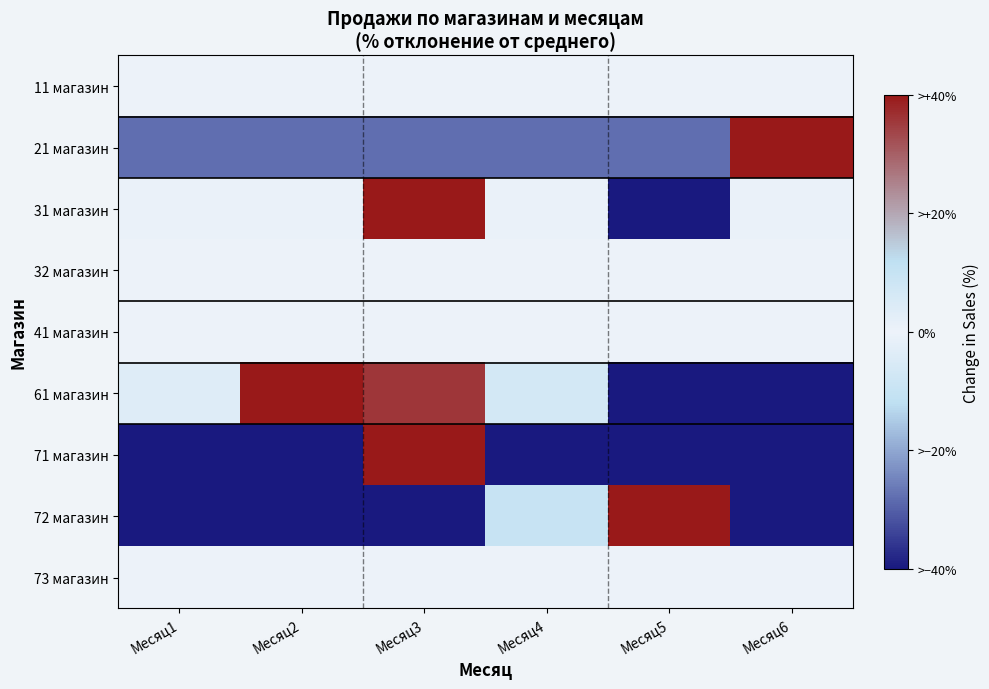

Reading right to left, extract all data points from this chart.

11 магазин: Месяц6=0.0	Месяц5=0.0	Месяц4=0.0	Месяц3=0.0	Месяц2=0.0	Месяц1=0.0
21 магазин: Месяц6=140.0	Месяц5=-28.0	Месяц4=-28.0	Месяц3=-28.0	Месяц2=-28.0	Месяц1=-28.0
31 магазин: Месяц6=-0.9	Месяц5=-56.0	Месяц4=-0.9	Месяц3=59.6	Месяц2=-0.9	Месяц1=-0.9
32 магазин: Месяц6=0.0	Месяц5=0.0	Месяц4=0.0	Месяц3=0.0	Месяц2=0.0	Месяц1=0.0
41 магазин: Месяц6=0.0	Месяц5=0.0	Месяц4=0.0	Месяц3=0.0	Месяц2=0.0	Месяц1=0.0
61 магазин: Месяц6=-85.8	Месяц5=-43.4	Месяц4=-6.6	Месяц3=35.8	Месяц2=103.8	Месяц1=-3.8
71 магазин: Месяц6=-39.9	Месяц5=-81.3	Месяц4=-57.2	Месяц3=300.9	Месяц2=-82.6	Месяц1=-39.9
72 магазин: Месяц6=-48.9	Месяц5=205.3	Месяц4=-9.9	Месяц3=-48.9	Месяц2=-48.9	Месяц1=-48.9
73 магазин: Месяц6=0.0	Месяц5=0.0	Месяц4=0.0	Месяц3=0.0	Месяц2=0.0	Месяц1=0.0